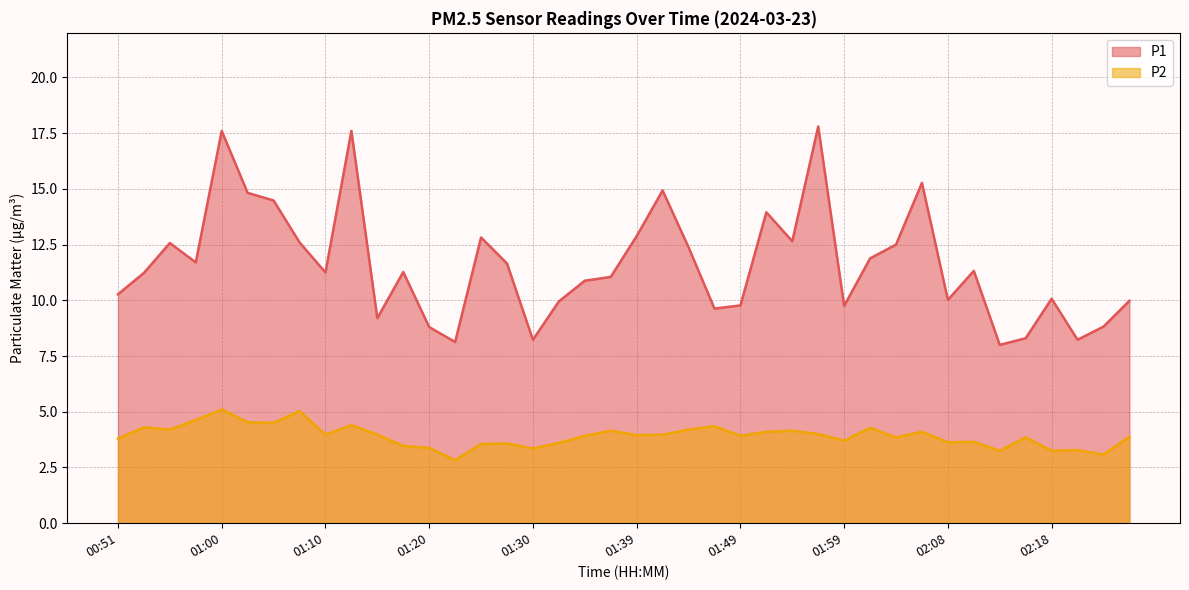

Between 02:16 and 01:27, which is larger?

01:27